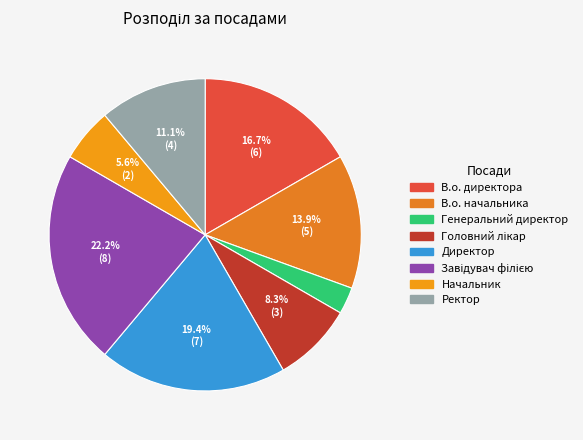

How many slices are in this pie chart?

8